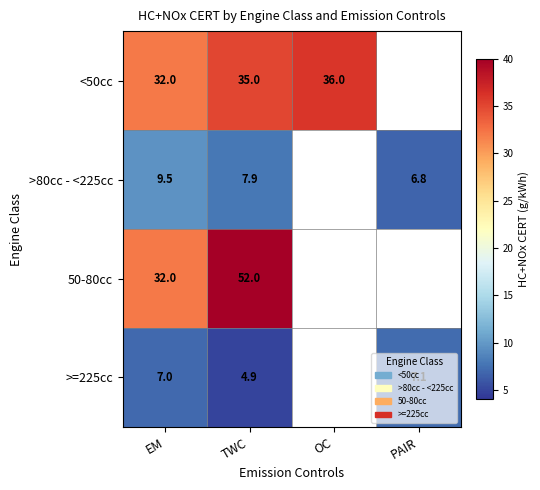

What is the total value across all series at TWC?

99.8